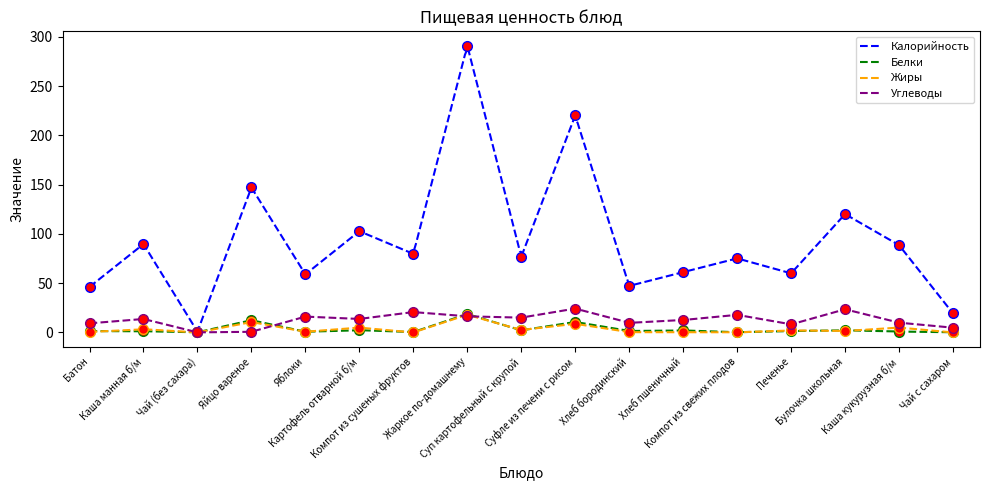

Which series has the largest total across all categories?

Калорийность